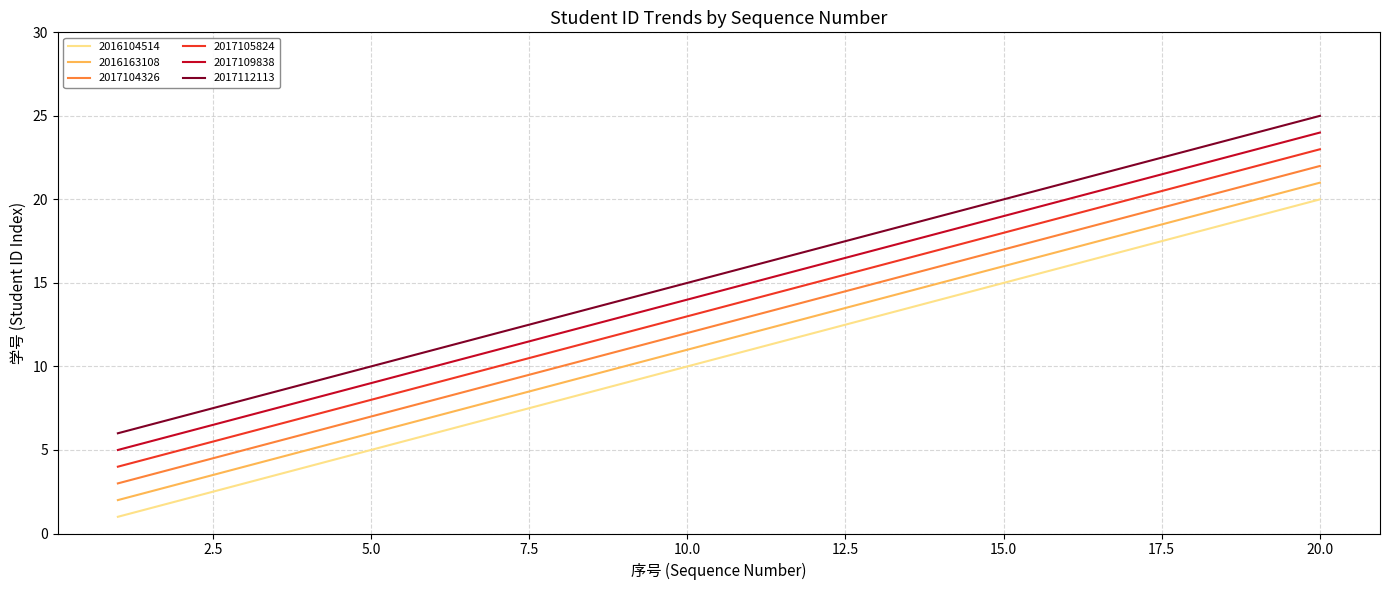

Rank the series by their average value, from highest to lowest.

2017112113, 2017109838, 2017105824, 2017104326, 2016163108, 2016104514